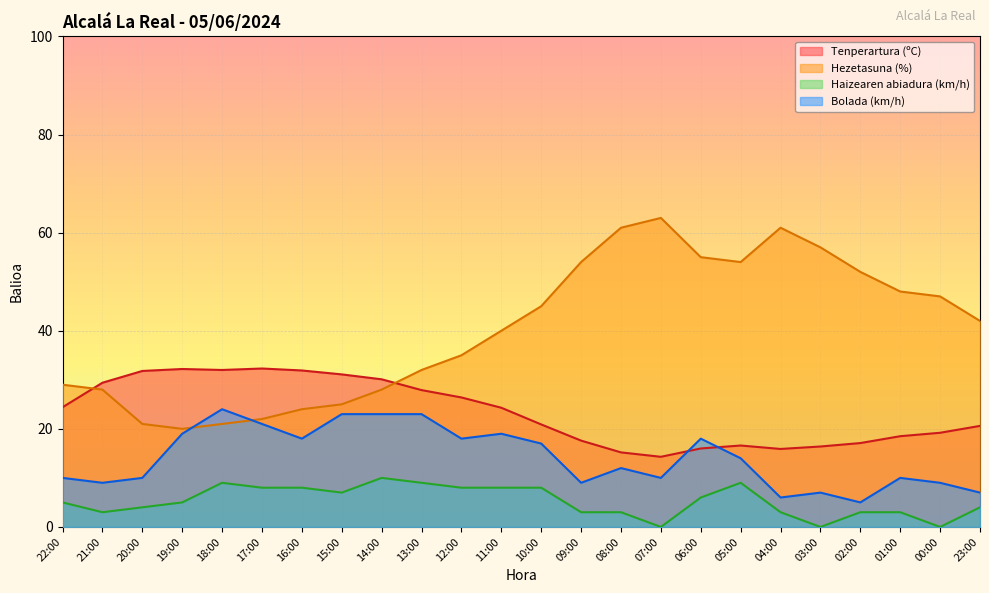

What is the sum of the Hezetasuna (%) values at 02:00 and 10:00?

97.0